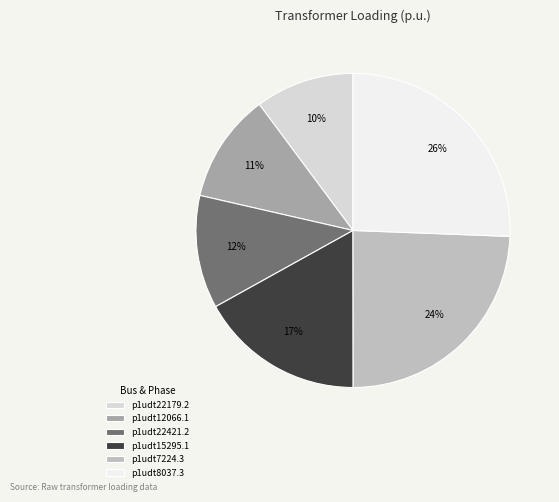

Which slice is the largest?

p1udt8037.3